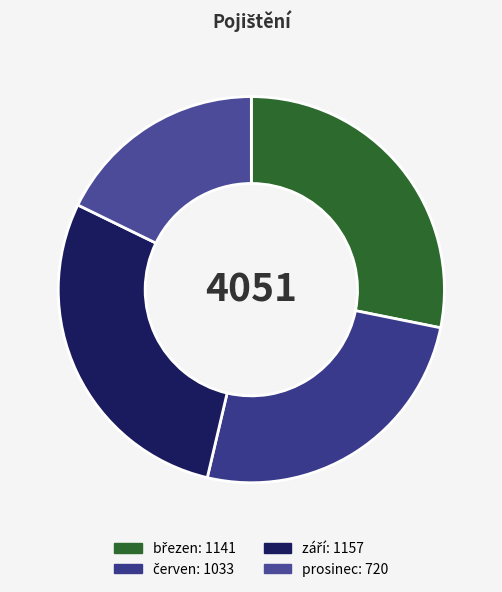

How many slices are in this pie chart?

4